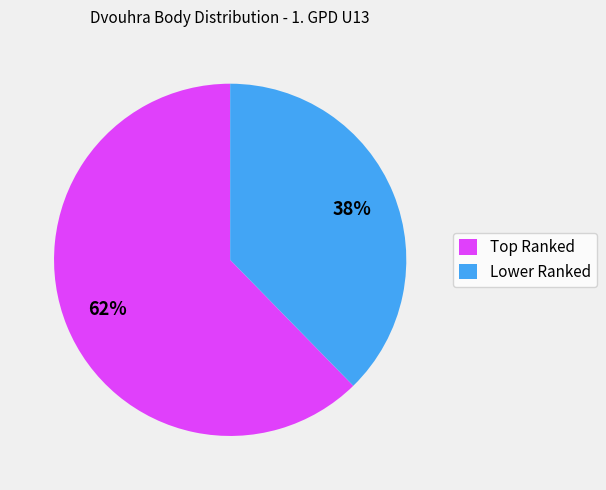

To the nearest percent, what is the average slice percentage?

50%